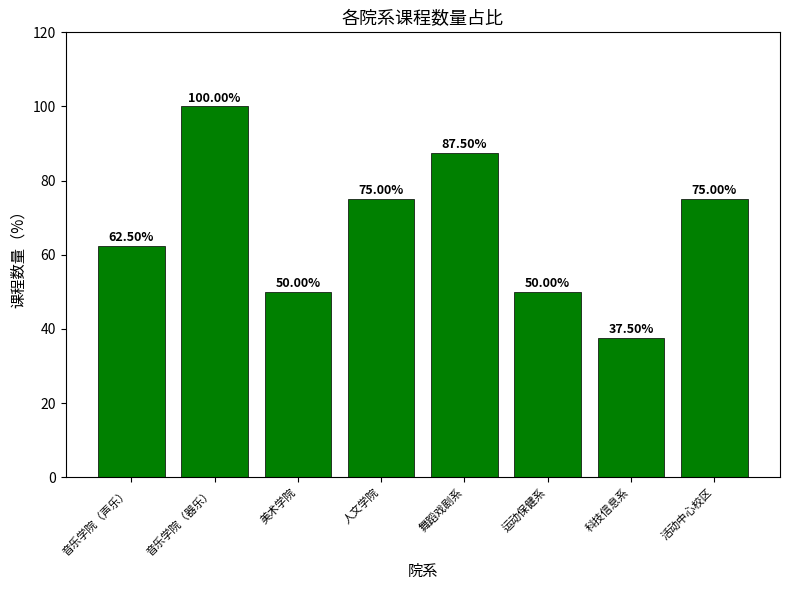

Does the chart contain stacked bars?

No